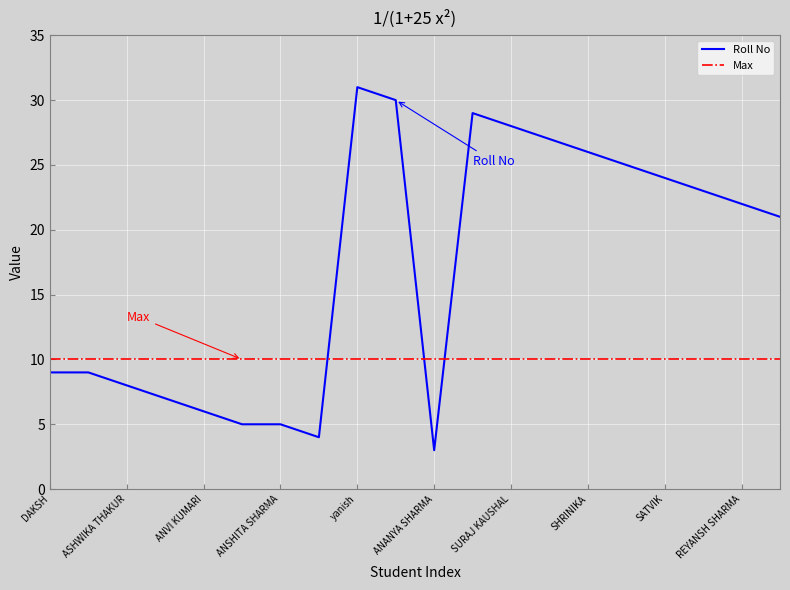

Which series has the largest range (max minus min)?

Roll No